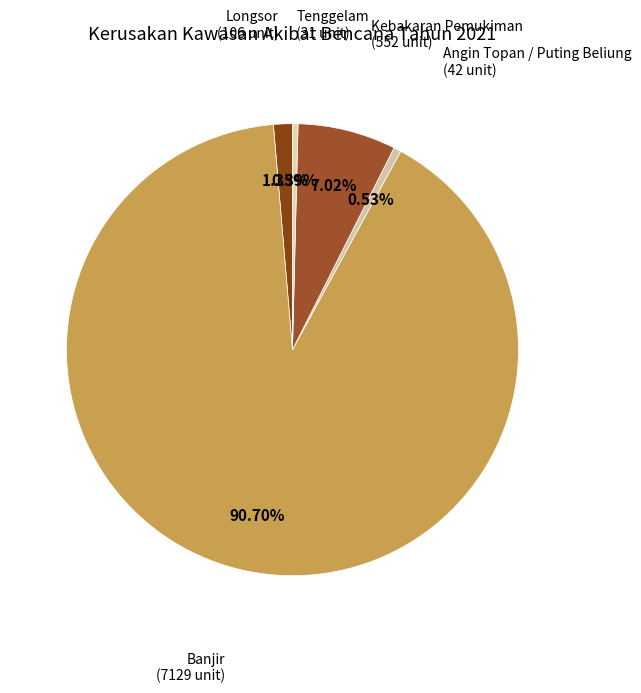

Do Tenggelam and Kebakaran Pemukiman together represent more than half of the pie?

No